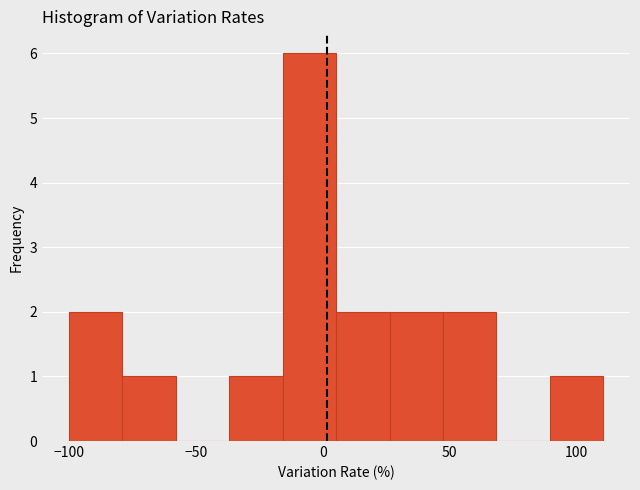

What is the height of the bar covering 25 to 45 on the x-axis? Neither the bar edges nor the heights are printed on the chart, so give them approximately, as read against the axes.

2